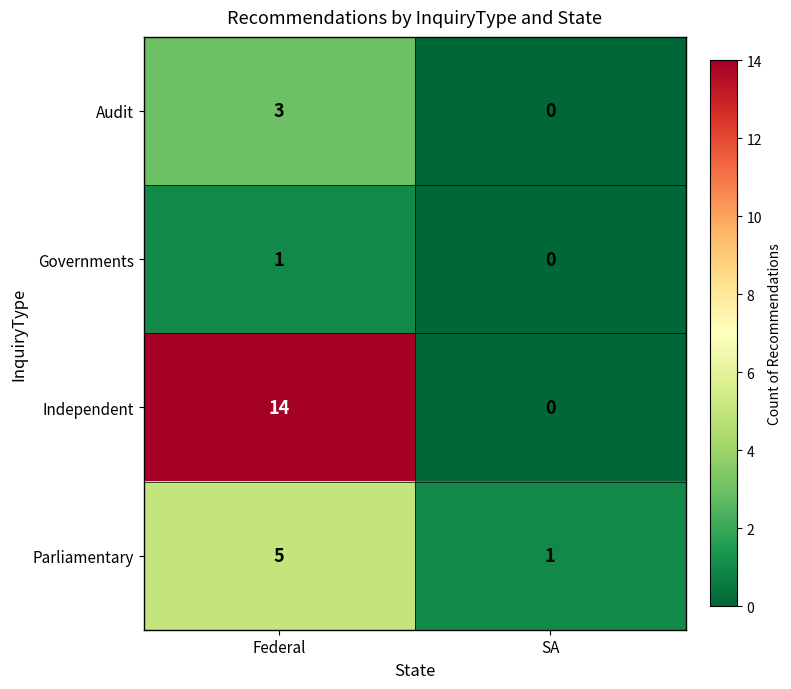

What is the difference between the highest and lowest values at Federal?

13